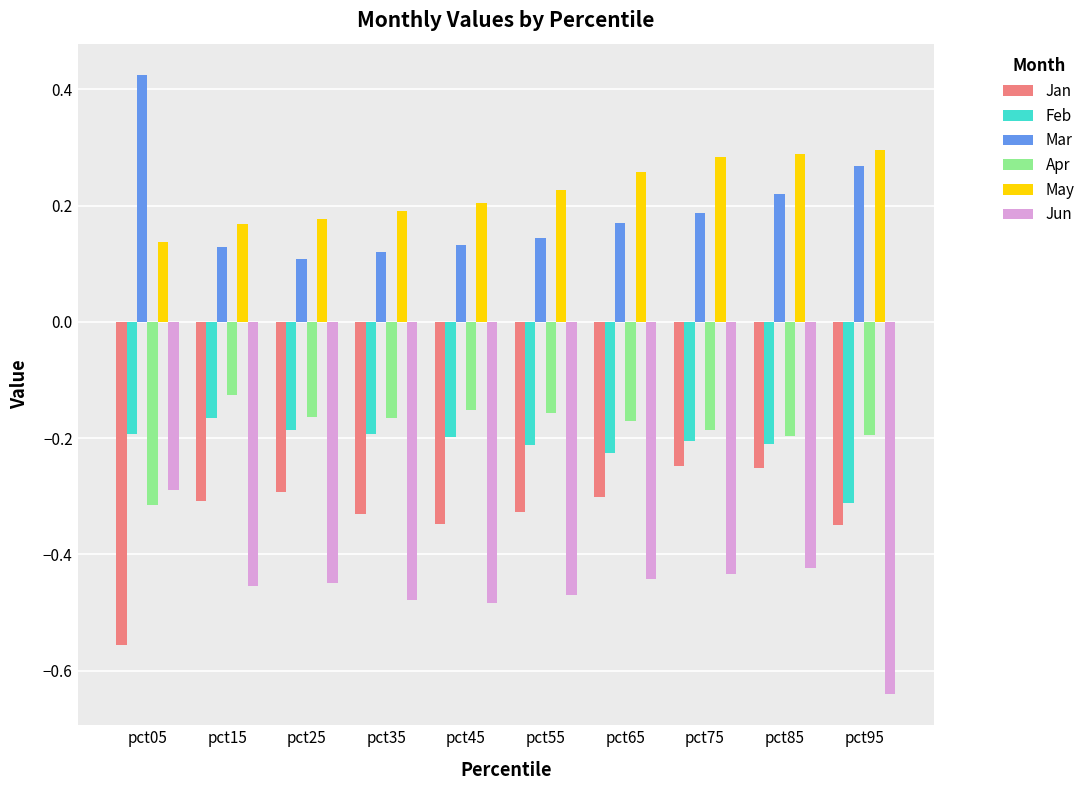

Where is Apr nearest to the value 0?

pct15